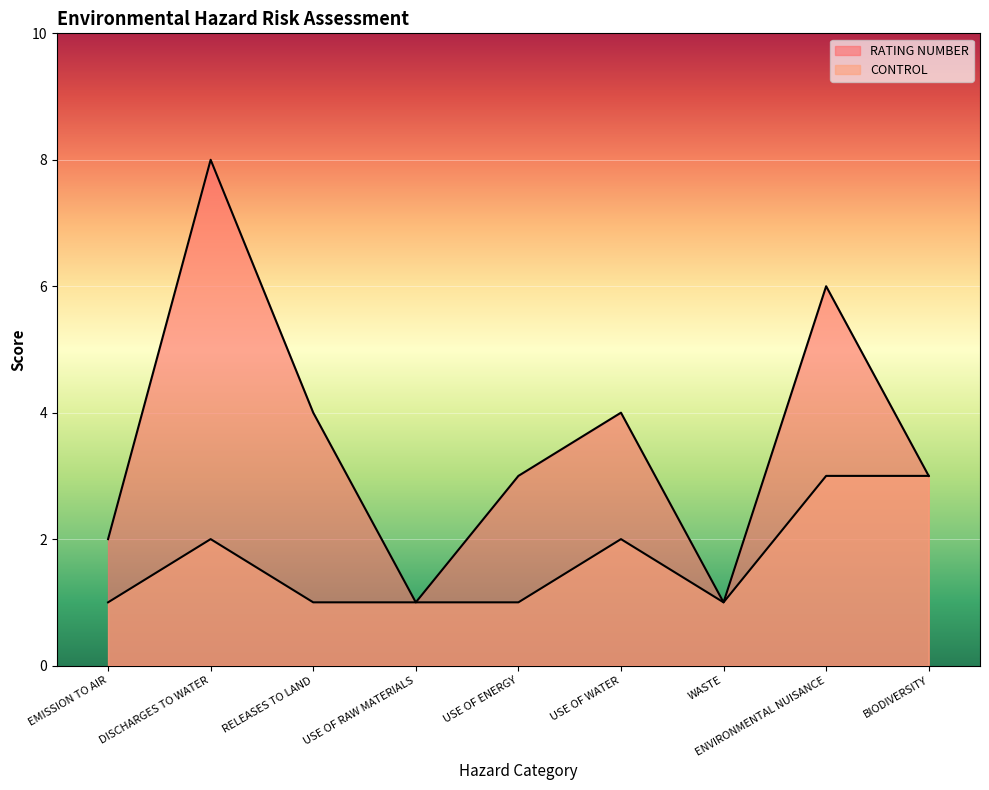

What is the difference between the highest and lowest values at USE OF WATER?

2